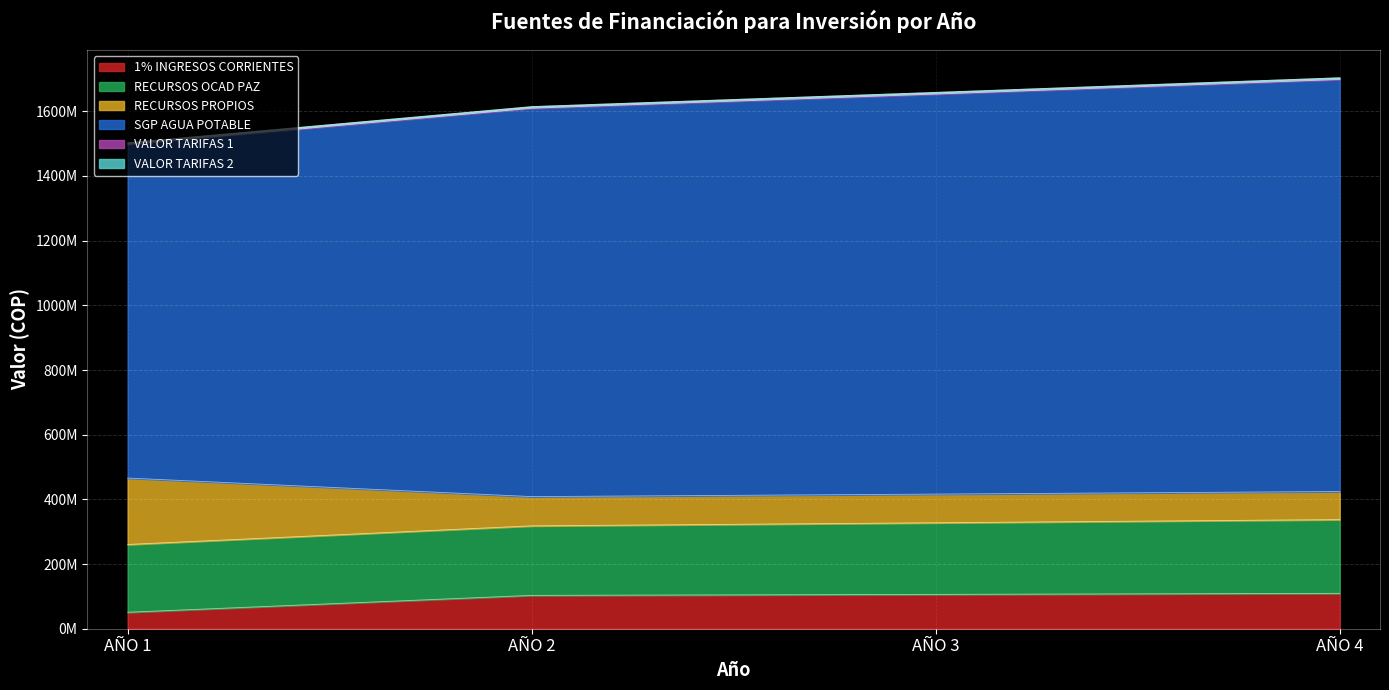

What is the average value of the 1% INGRESOS CORRIENTES series?

92398175